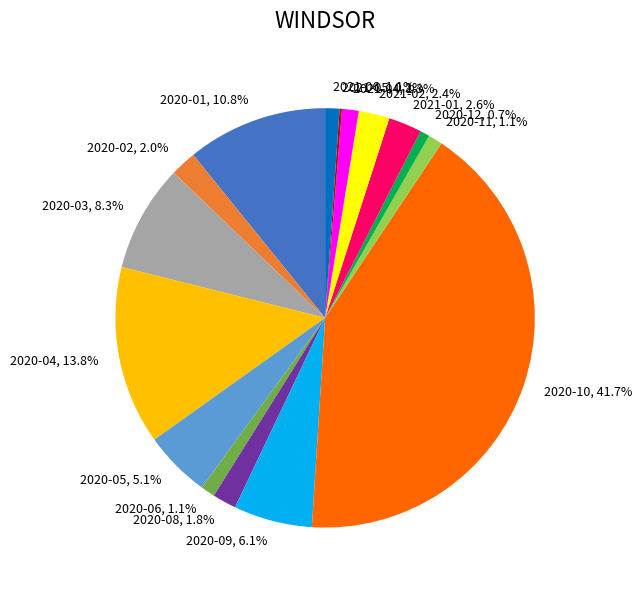

Does 2020-10, 41.7% account for over 50% of the chart?

No